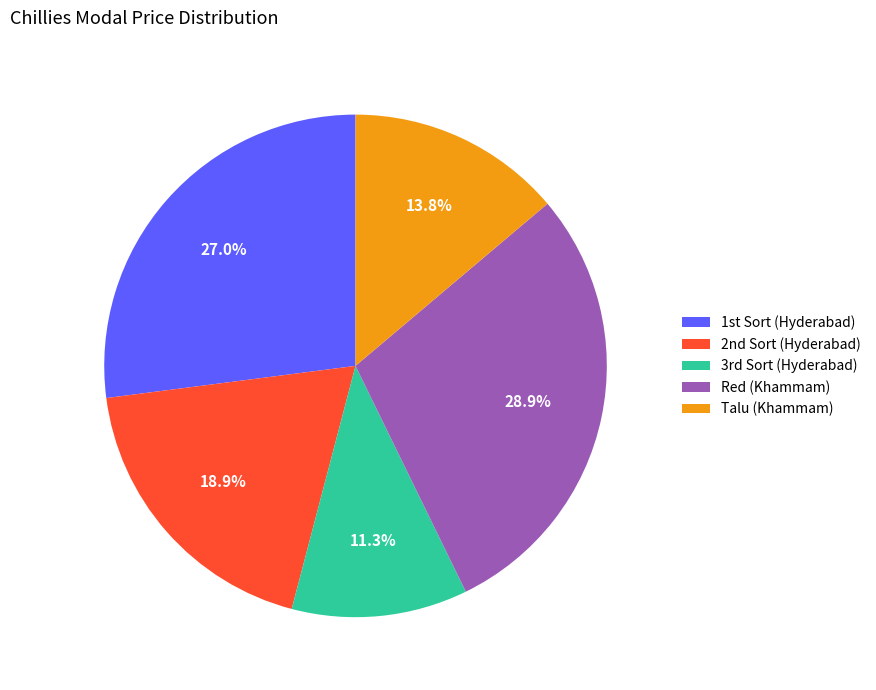

Is there a majority slice in this chart?

No